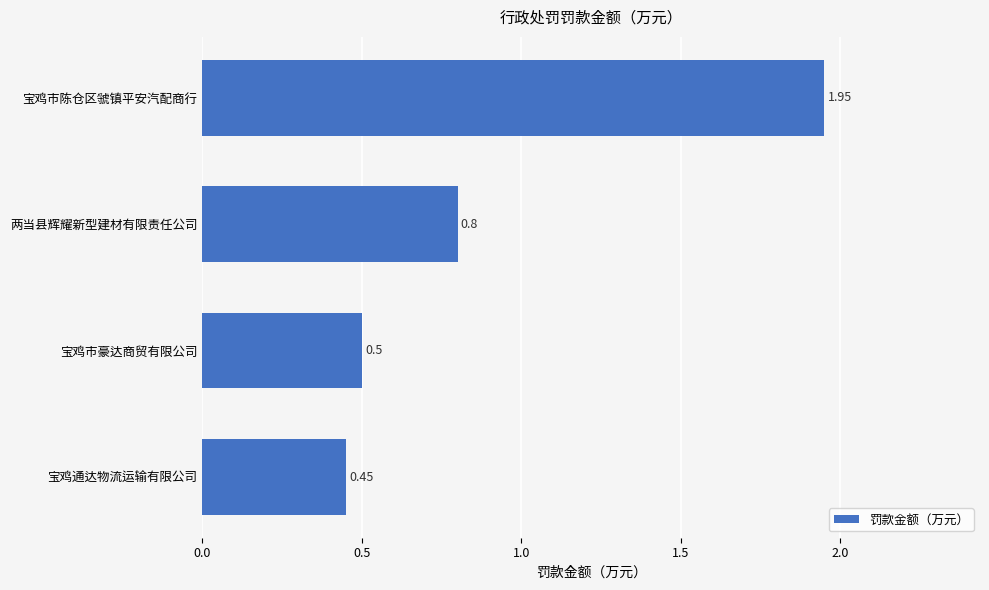

Which has a higher value, 宝鸡市豪达商贸有限公司 or 两当县辉耀新型建材有限责任公司?

两当县辉耀新型建材有限责任公司